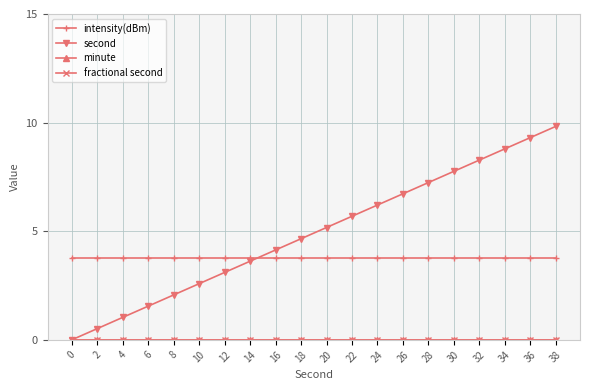

What is the sum of the second values at 22 and 24?

11.9